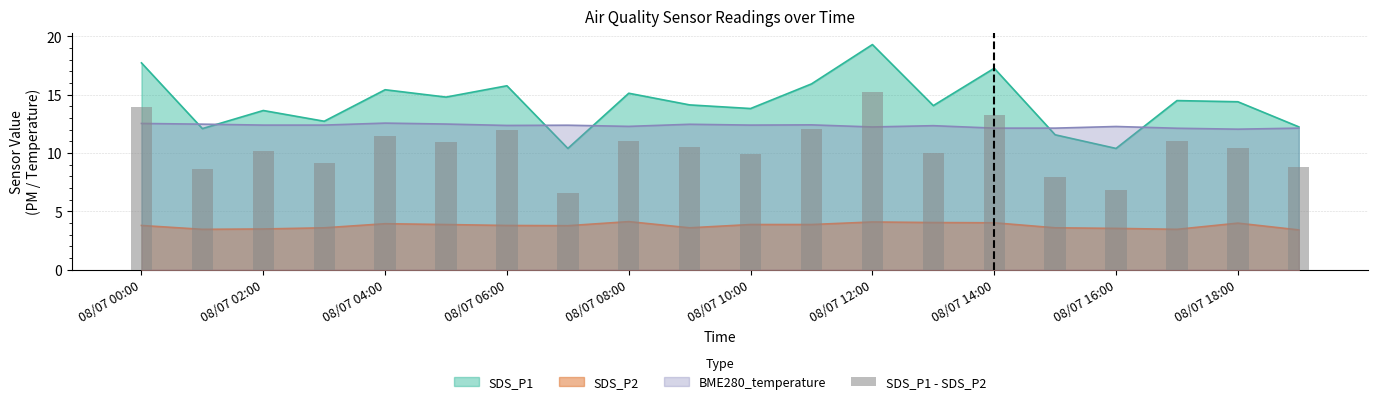

Which label corresponds to the largest value in the chart?

08/07 12:00